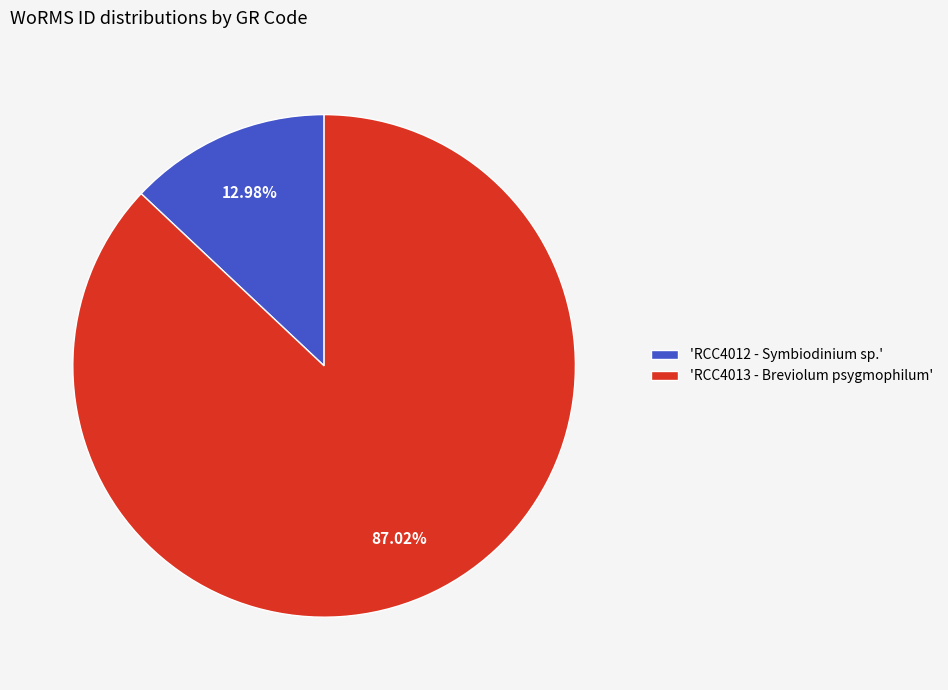

Is 'RCC4012 - Symbiodinium sp.' the majority of the pie?

No